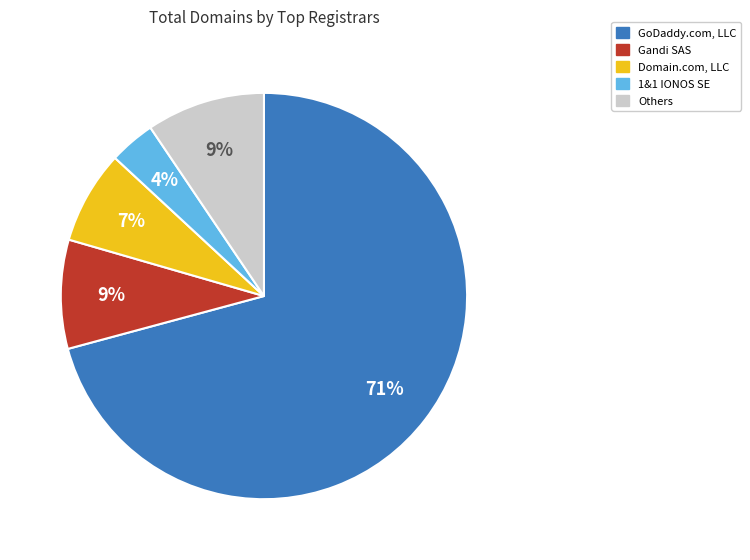

Count the number of slices in the pie.

5